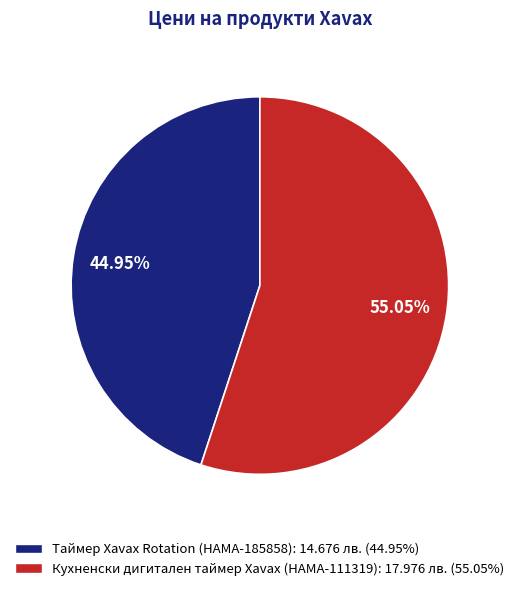

Count the number of slices in the pie.

2